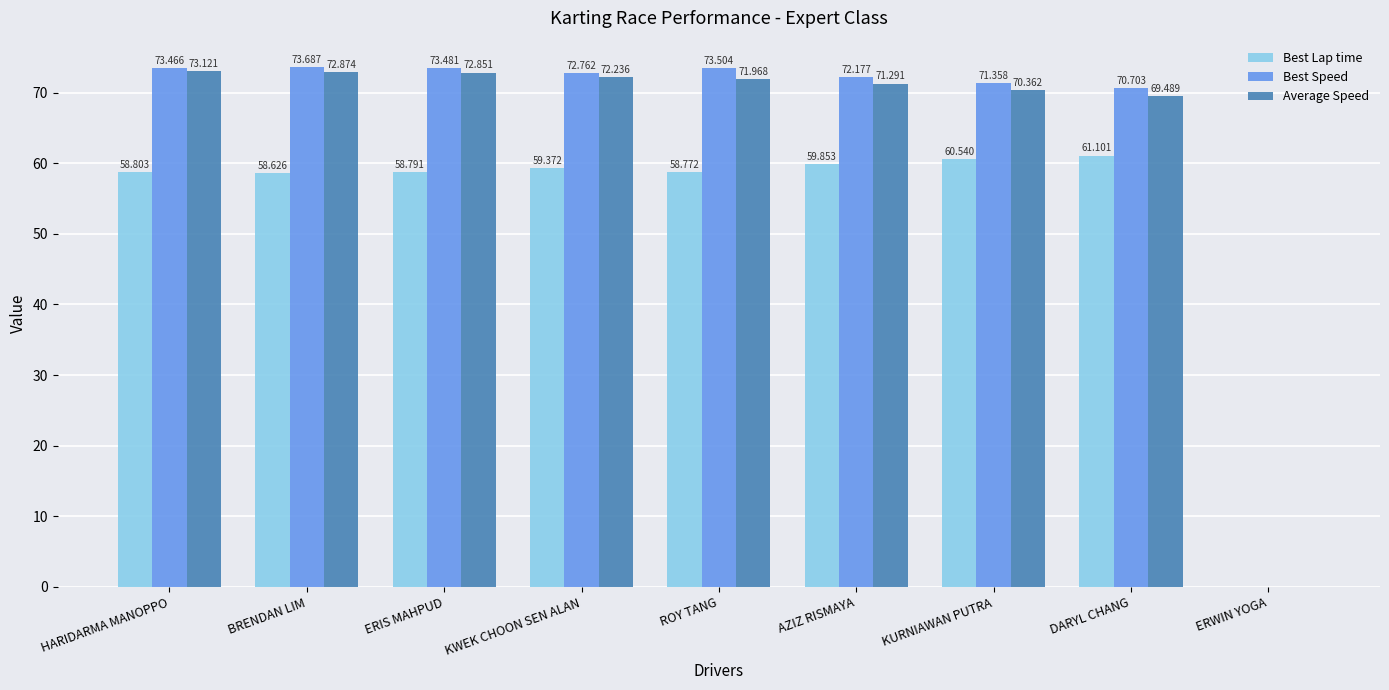

Is the value of Best Speed at KWEK CHOON SEN ALAN greater than the value of Best Lap time at KWEK CHOON SEN ALAN?

Yes